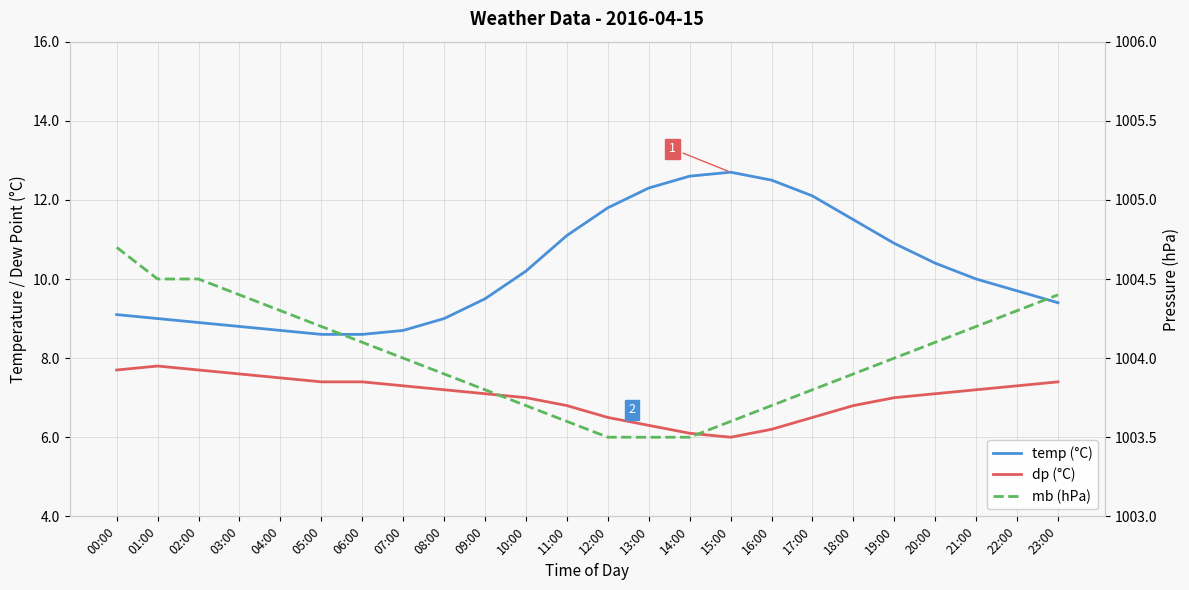

Rank the series at 04:00 from lowest to highest value.

dp (°C), temp (°C), mb (hPa)